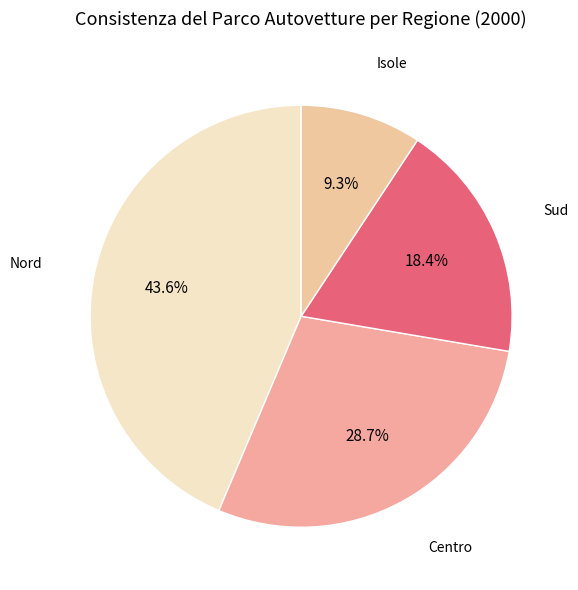

Do Isole and Sud together represent more than half of the pie?

No